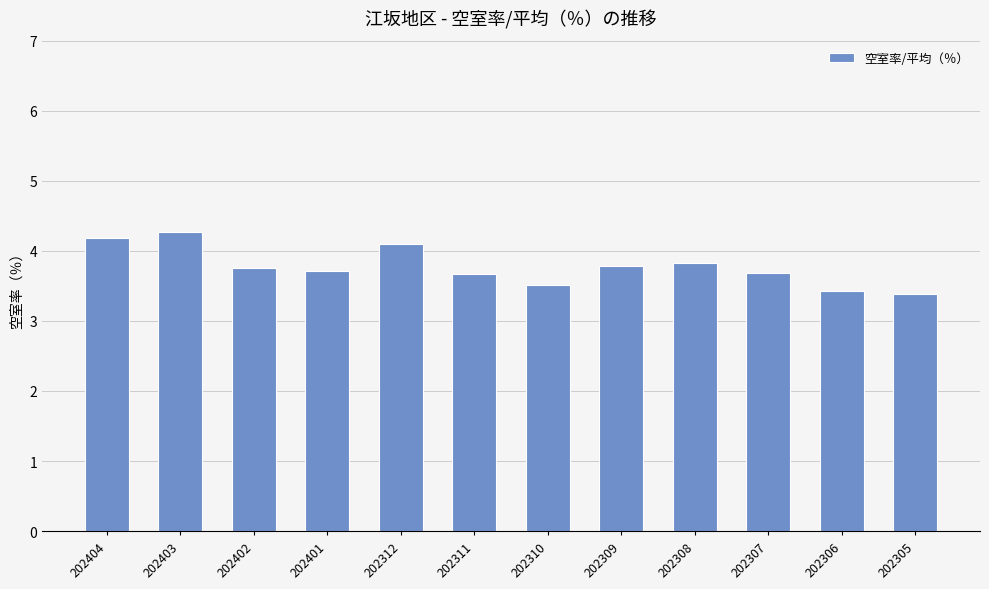

True or false: the data shows 1.5 at 202404.

False